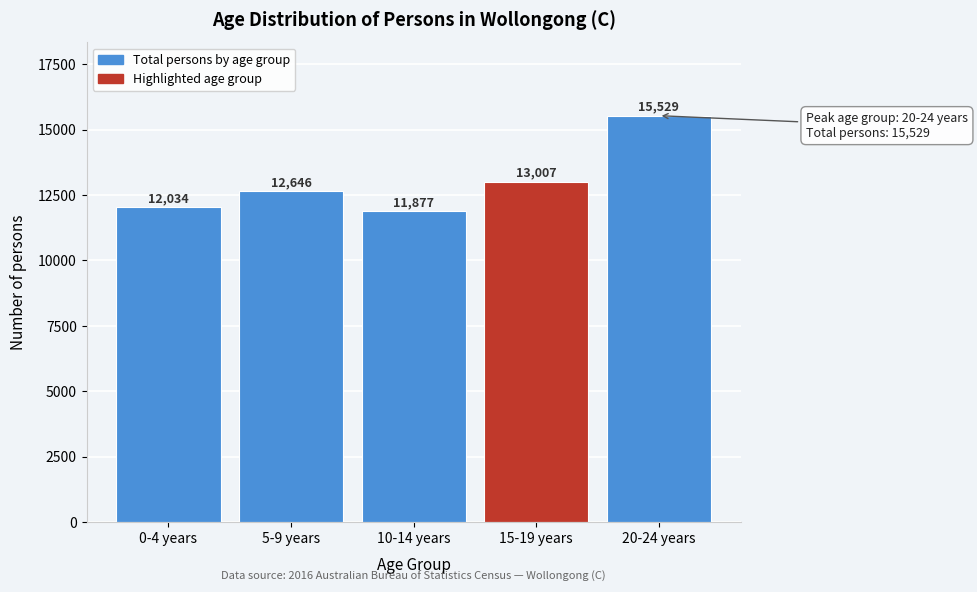

Reading left to right, extract all data points from this chart.

0-4 years=12034	5-9 years=12646	10-14 years=11877	15-19 years=13007	20-24 years=15529